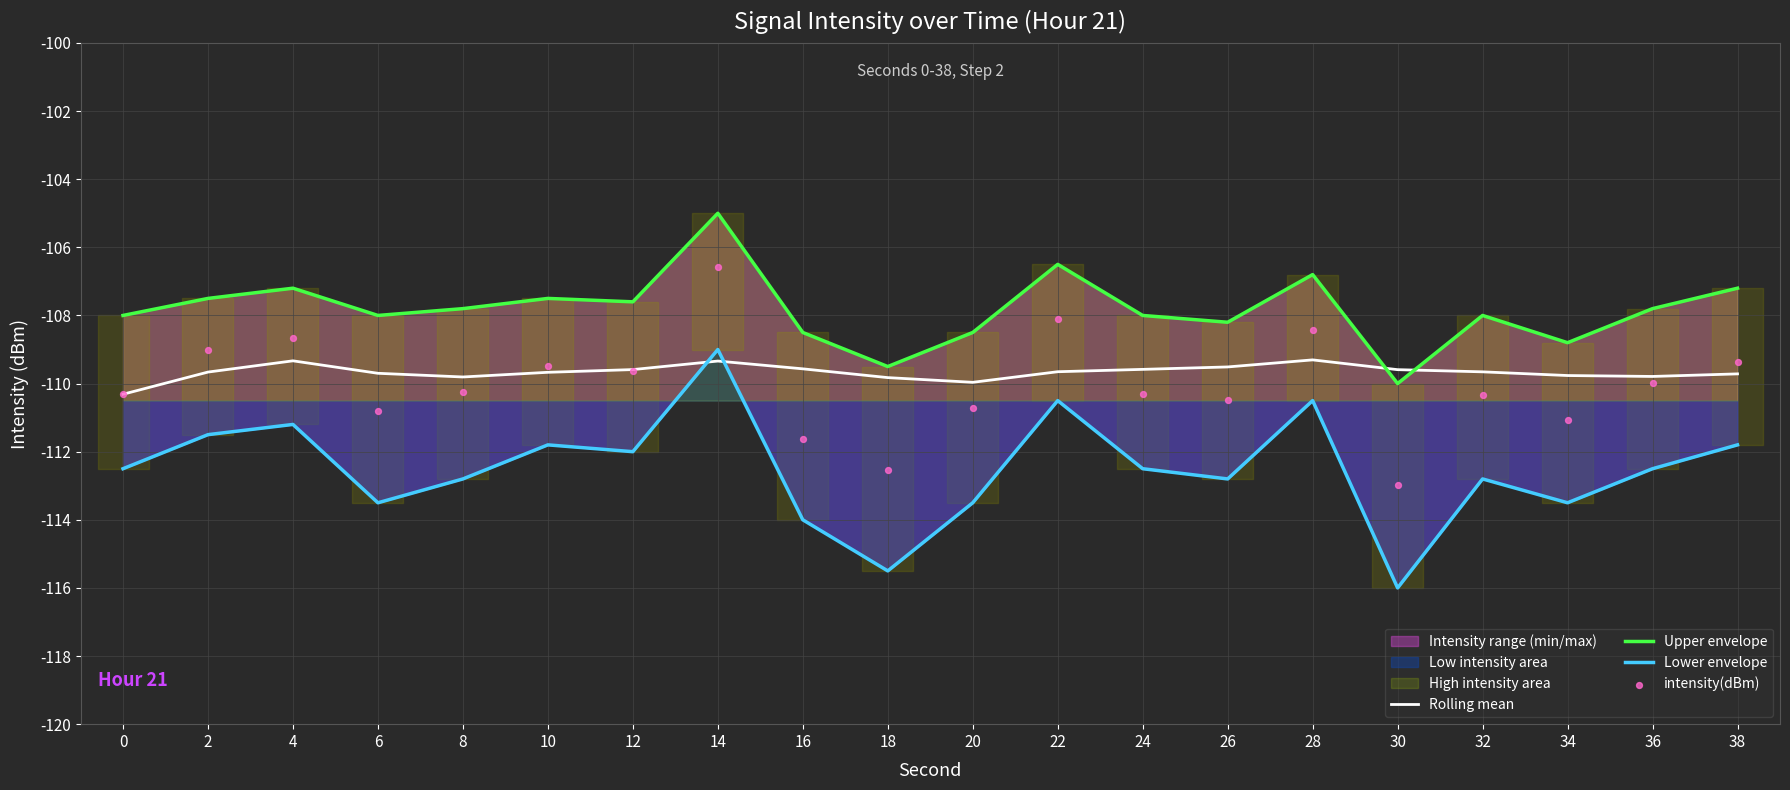

Which series contains the lowest Y value?

Lower envelope